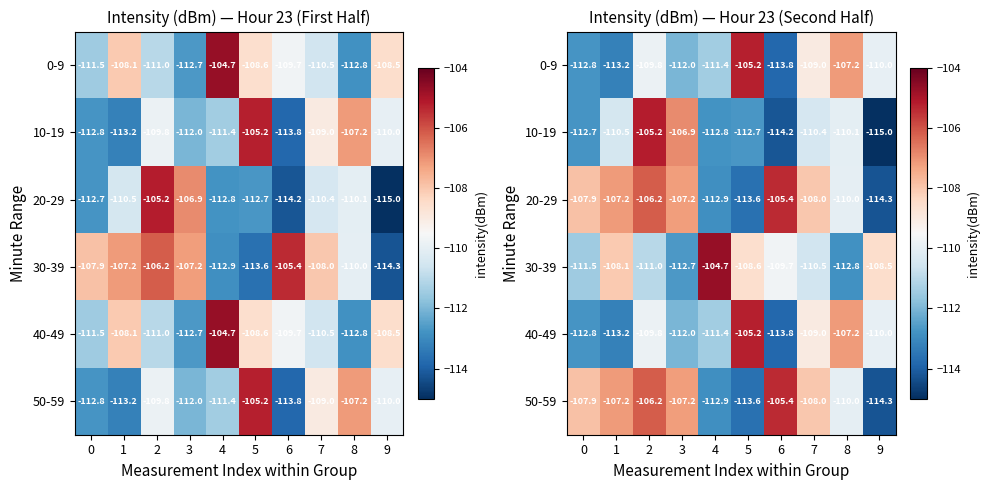

The 10-19 series shows -194.1 at 8. True or false?

False